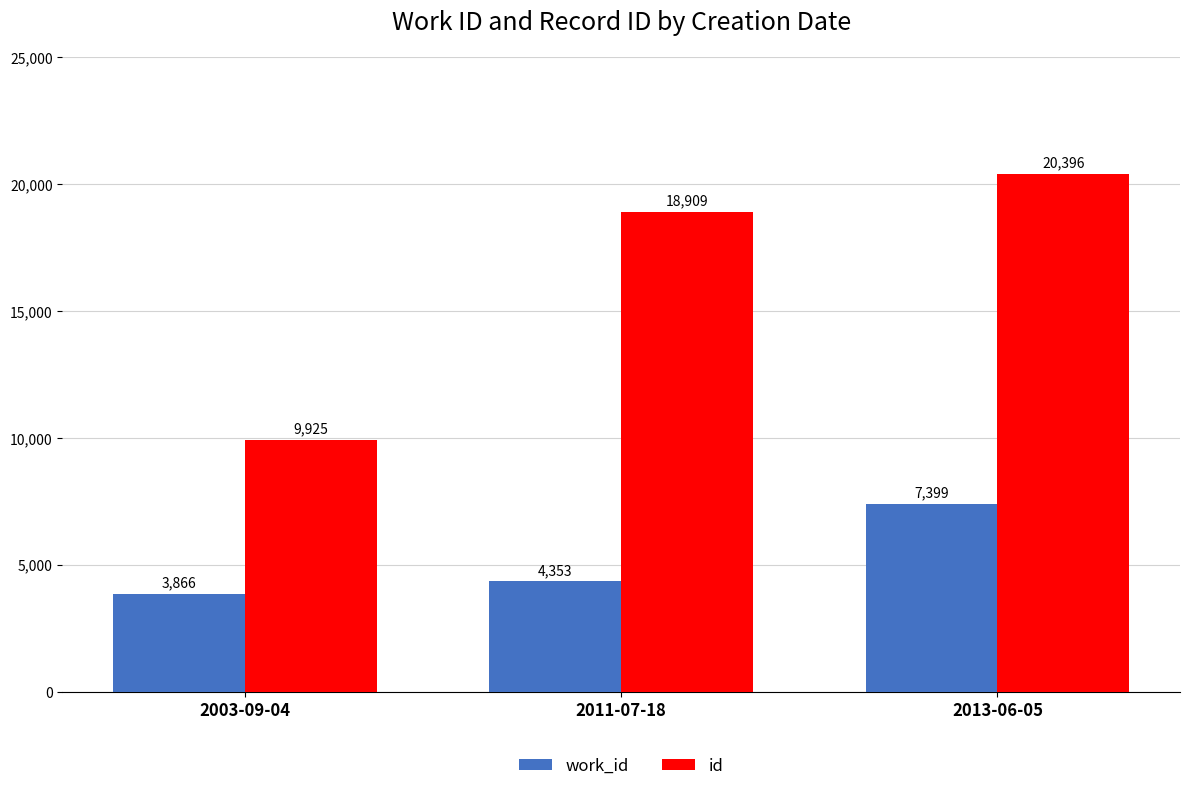

Is it true that work_id equals 4353 at 2011-07-18?

True